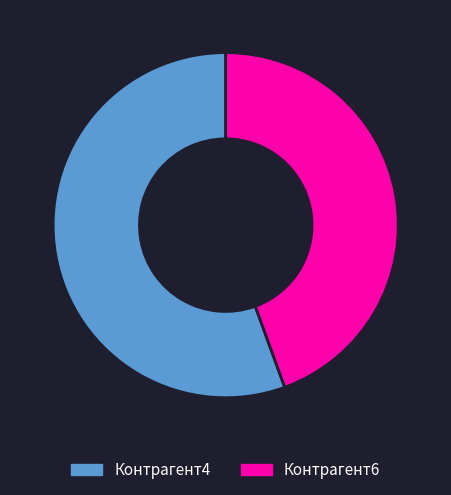

Which slice is the smallest?

Контрагент6